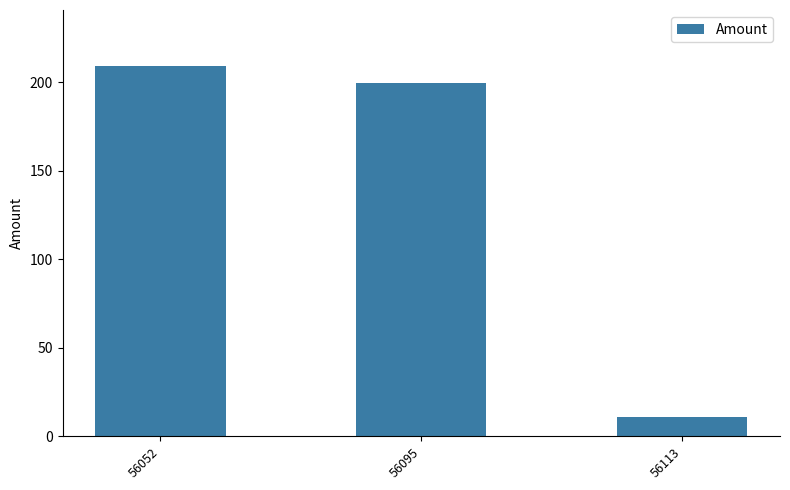

Reading right to left, transcribe all the data shown in this chart.

56113=11.0	56095=199.4	56052=209.3